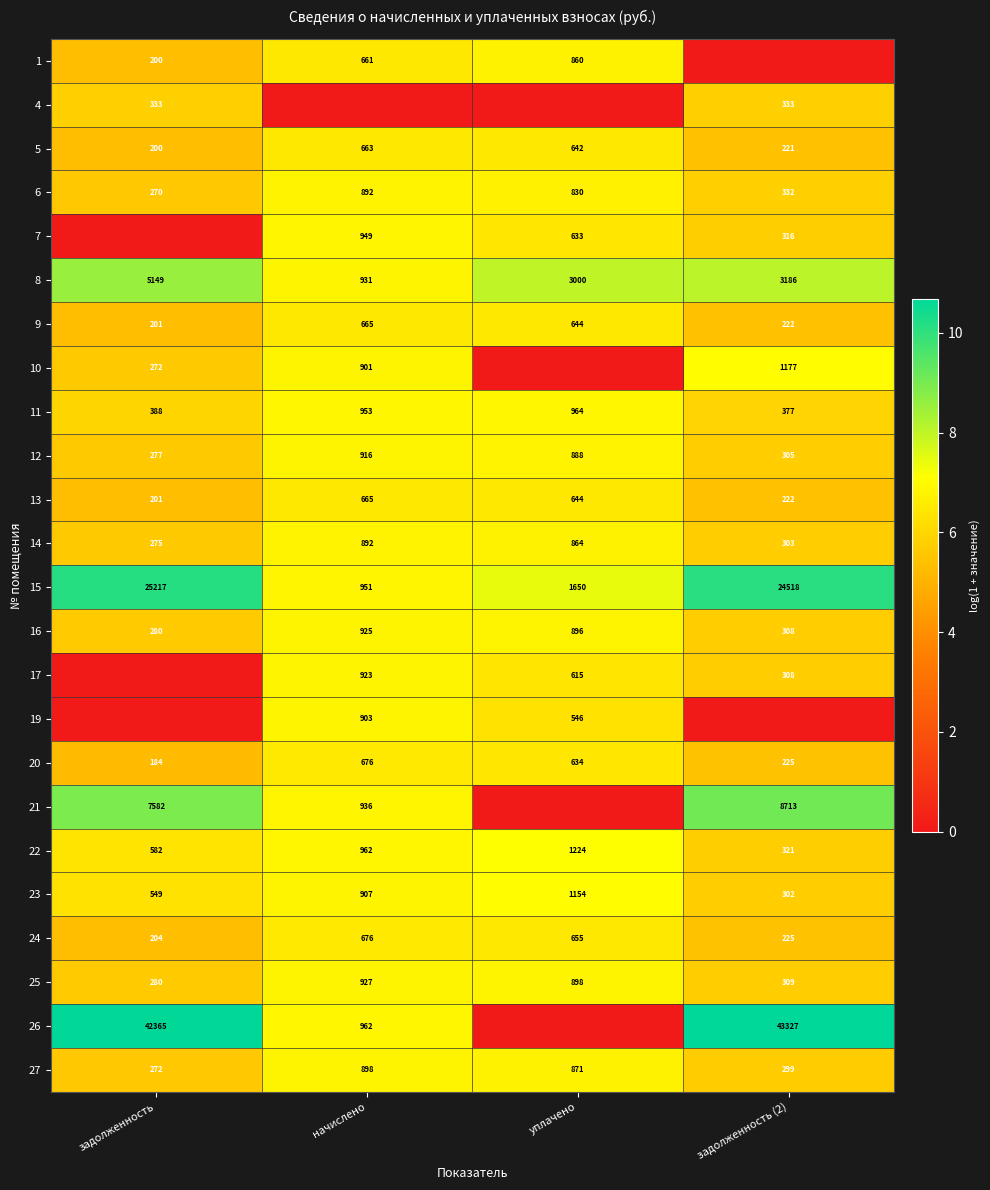

List the labels in order of 6 value, largest first.

начислено, уплачено, задолженность (2), задолженность